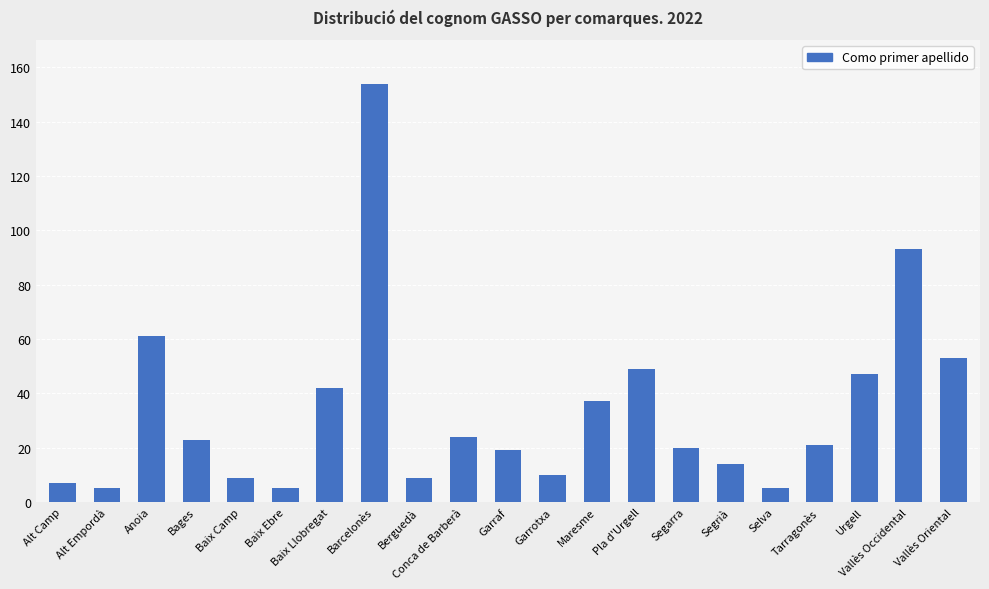

What is the label of the 7th bar from the right?

Segarra